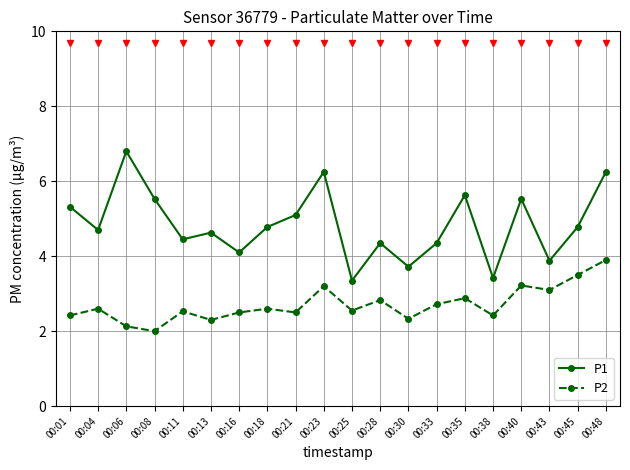

True or false: P2 and P1 cross at least once.

False